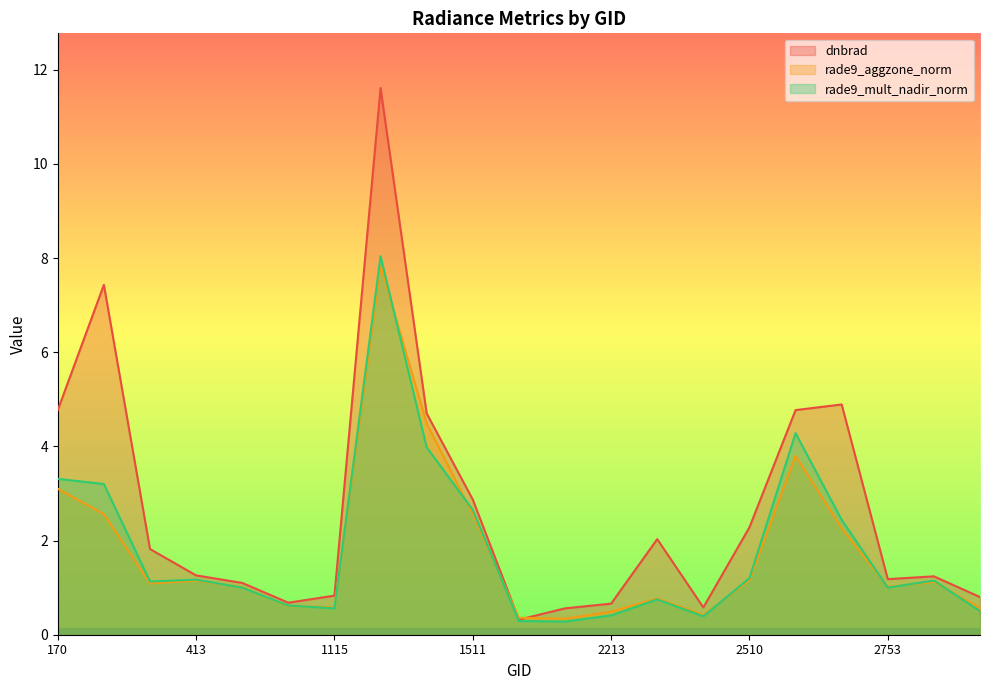

Read the rade9_mult_nadir_norm value at 1511.

2.6